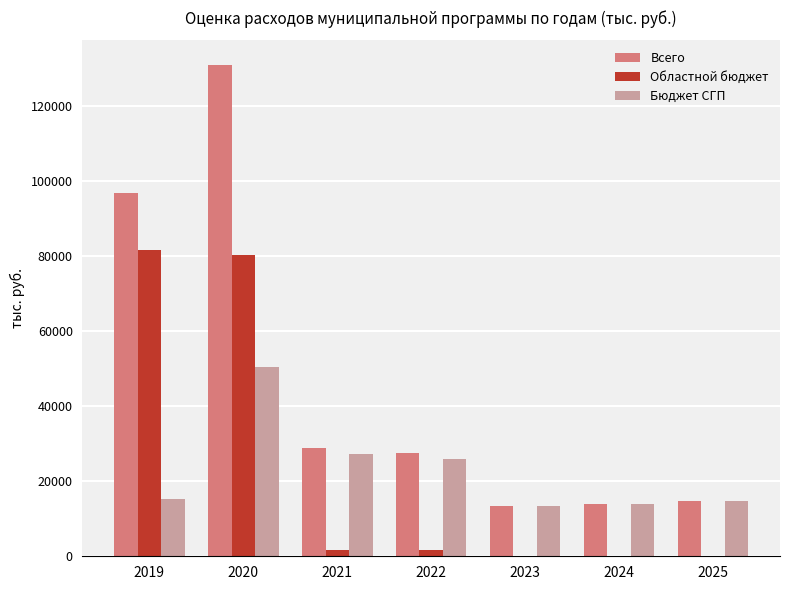

True or false: Всего has a value of 20923.8 at 2025.

False